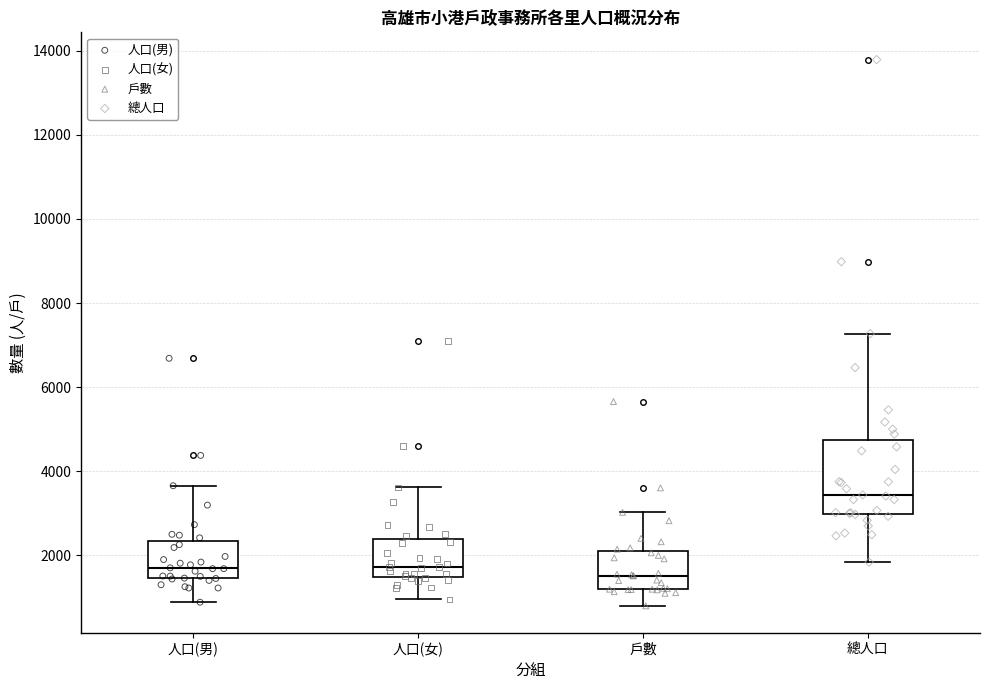

Reading left to right, transcribe this box plot: for each box, give where its median line is, the range the box spans, and where its two whiskers end, as read against the y-axis. The values are not printed on the chart, so give them approximately, as read against the axis.

人口(男): median 1800, box 1400 to 2400, whiskers 800 to 3600
人口(女): median 1800, box 1400 to 2400, whiskers 1000 to 3600
戶數: median 1600, box 1200 to 2200, whiskers 800 to 3000
總人口: median 3400, box 3000 to 4800, whiskers 1800 to 7200